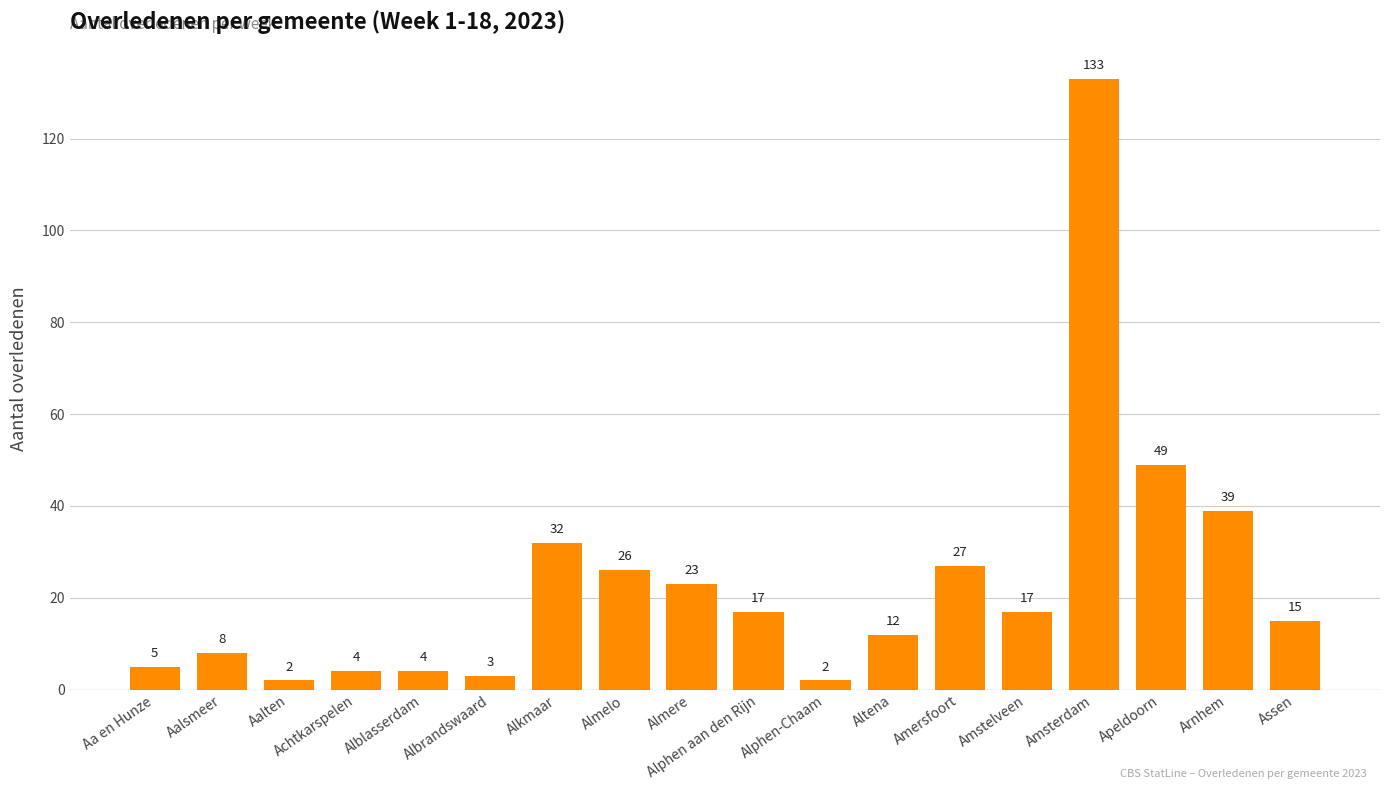

What is the difference between the values at Almere and Achtkarspelen?

19